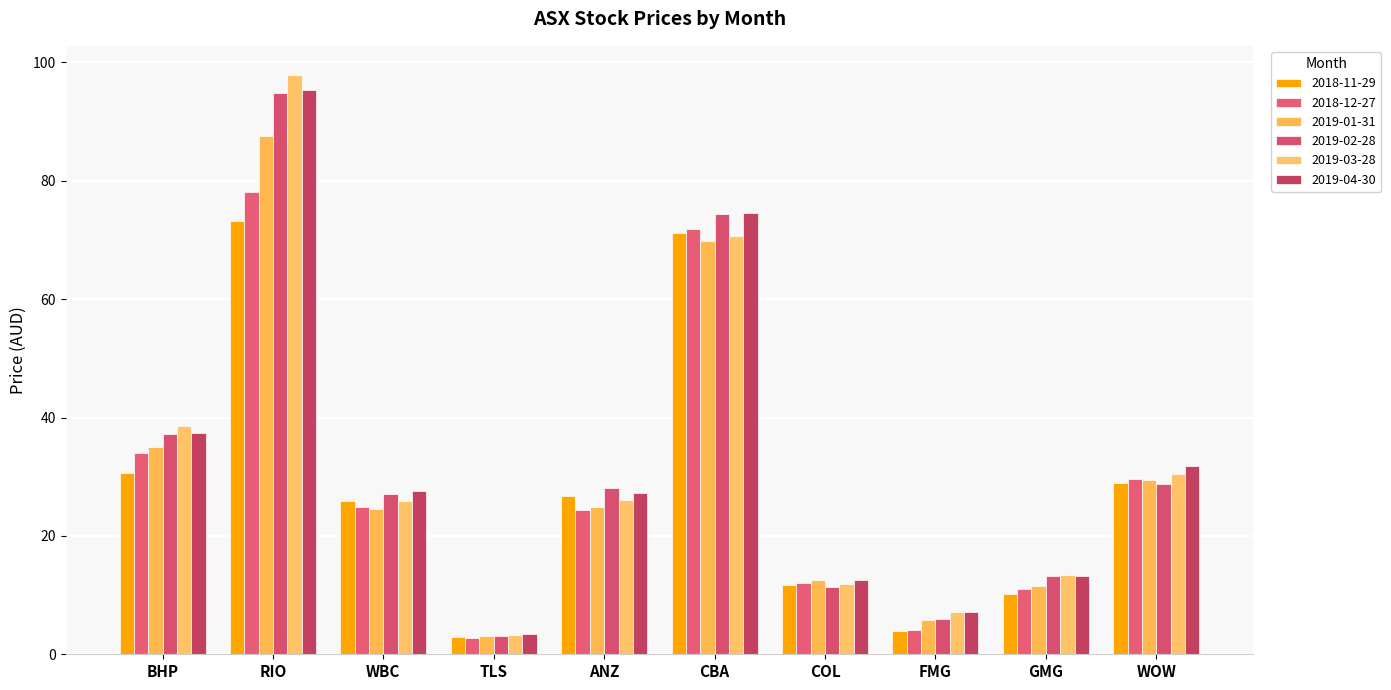

What is the difference between the maximum and minimum values in the 2019-01-31 series?

84.5